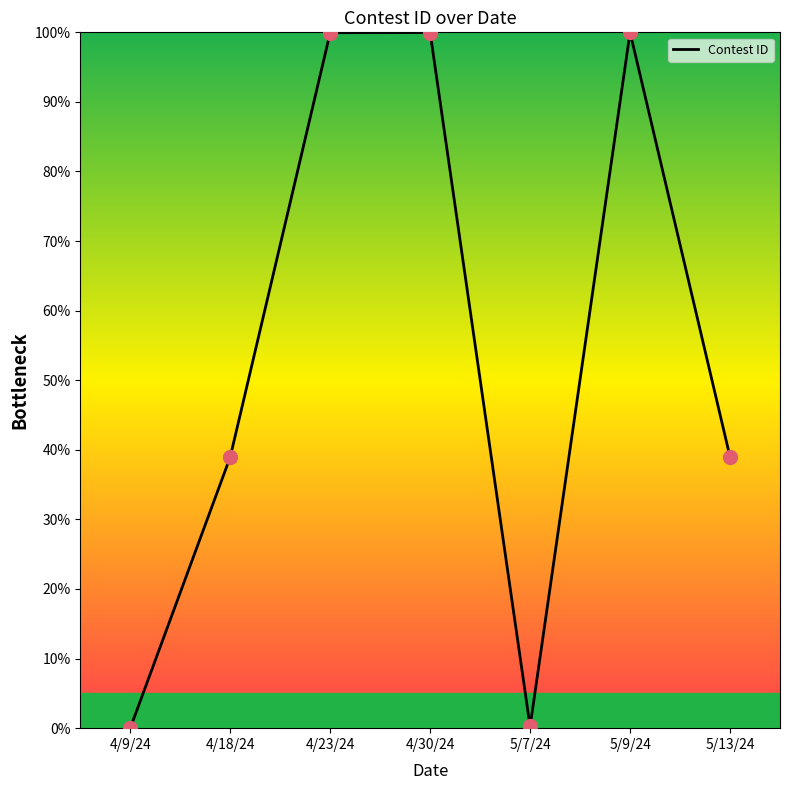

Between 5/13/24 and 4/9/24, which is larger?

5/13/24